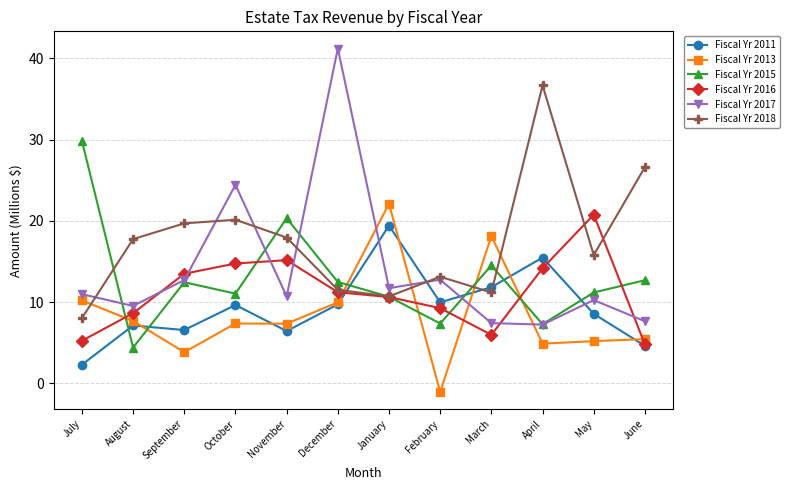

After their last crossing, which series has the higher values: Fiscal Yr 2011 or Fiscal Yr 2017?

Fiscal Yr 2017